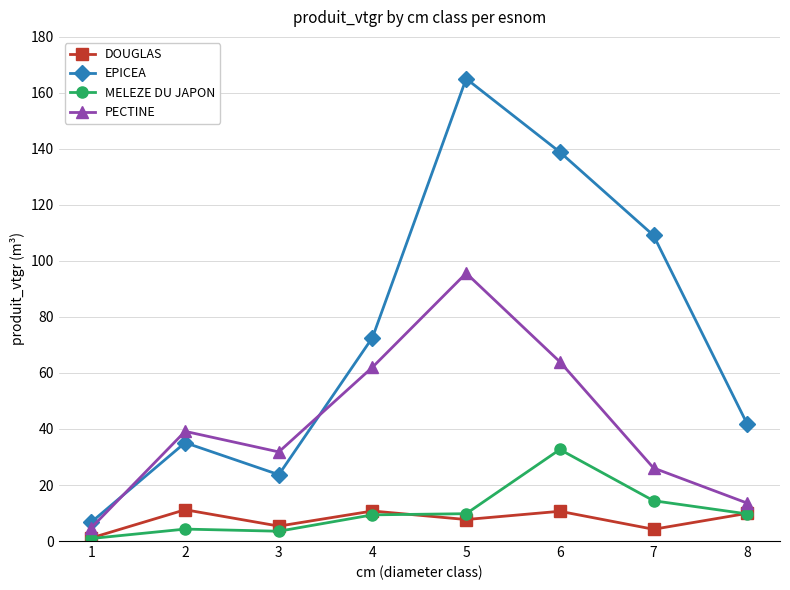

True or false: PECTINE has more than 2 points higher than both neighbors.

False